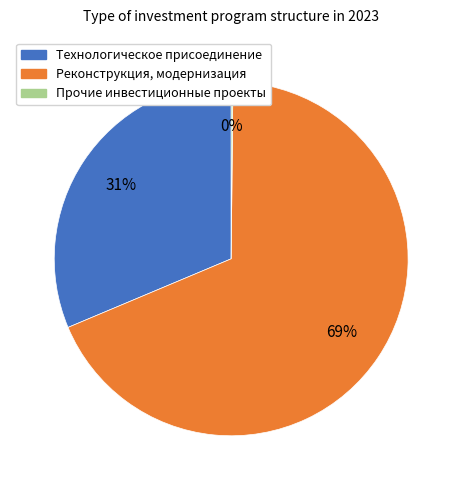

To the nearest percent, what is the combined percentage of Реконструкция, модернизация and Технологическое присоединение?

100%